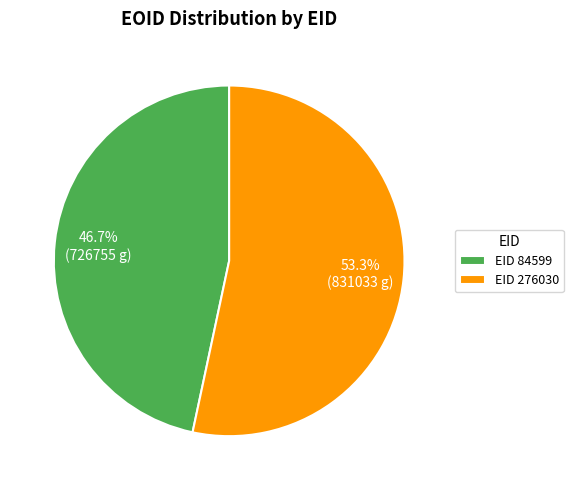

Rank the categories by value from highest to lowest.

EID 276030, EID 84599